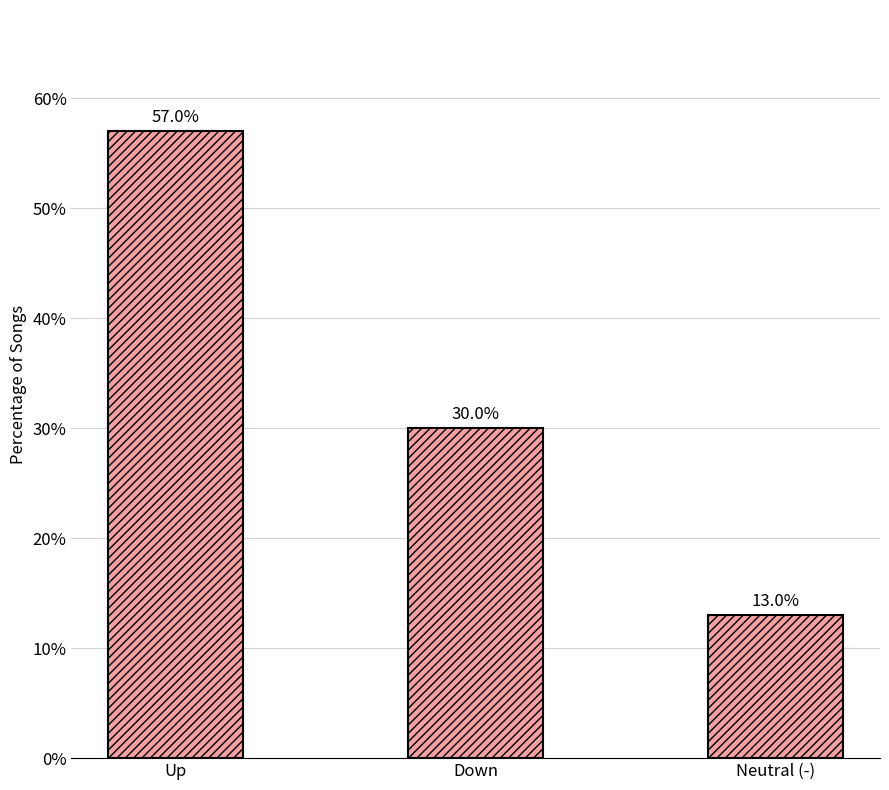

What is the ratio of the value at Up to the value at Down?

1.9